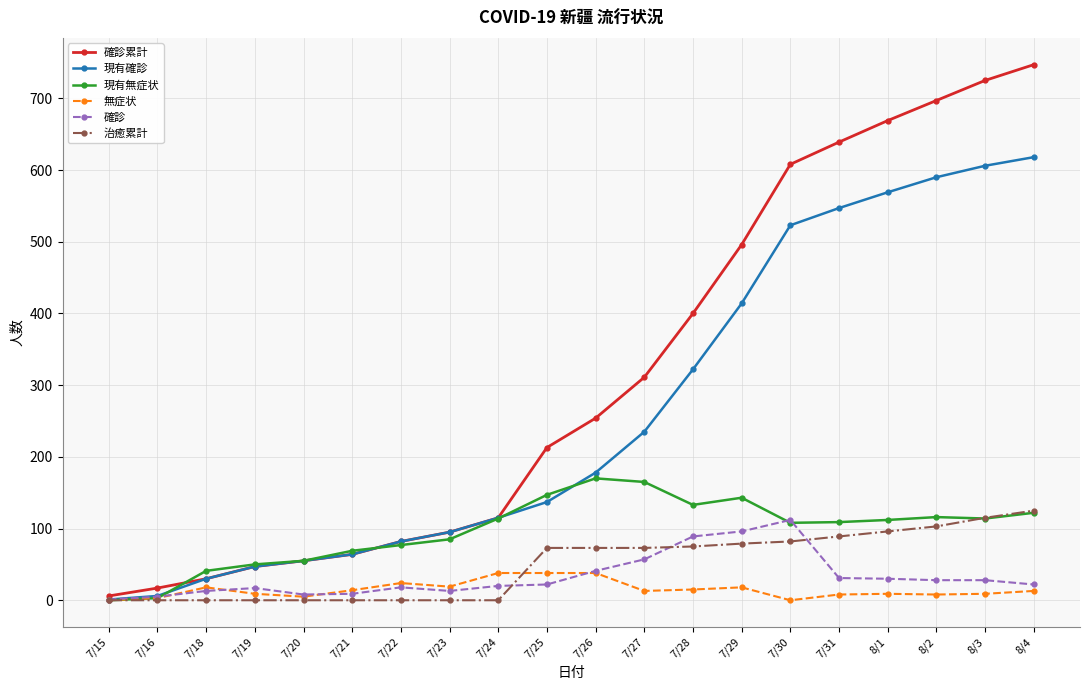

Is it true that 現有確診 equals 115 at 7/24?

True